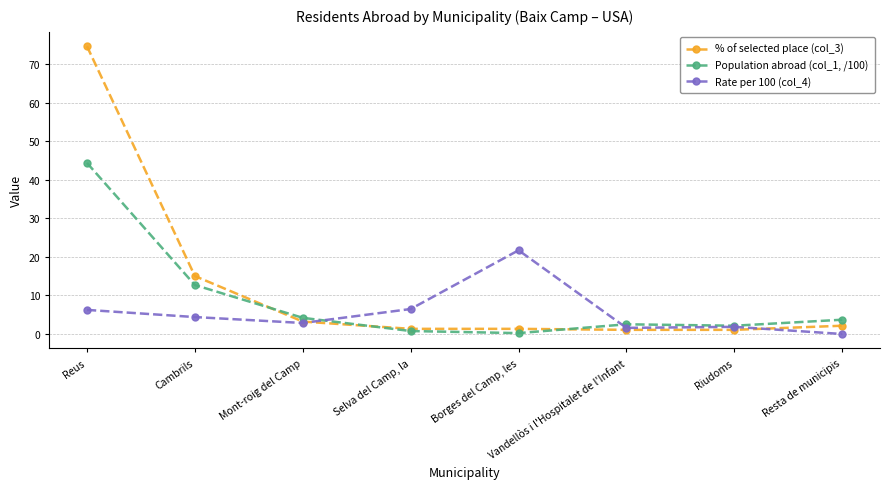

The value of % of selected place (col_3) at Riudoms is 1.1. True or false?

True